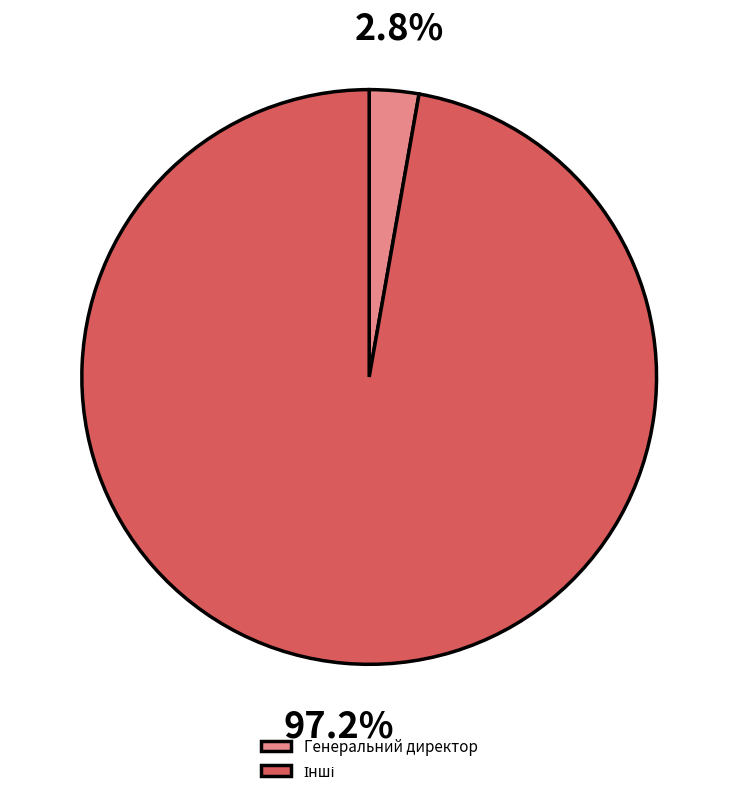

To the nearest percent, what is the average slice percentage?

50%